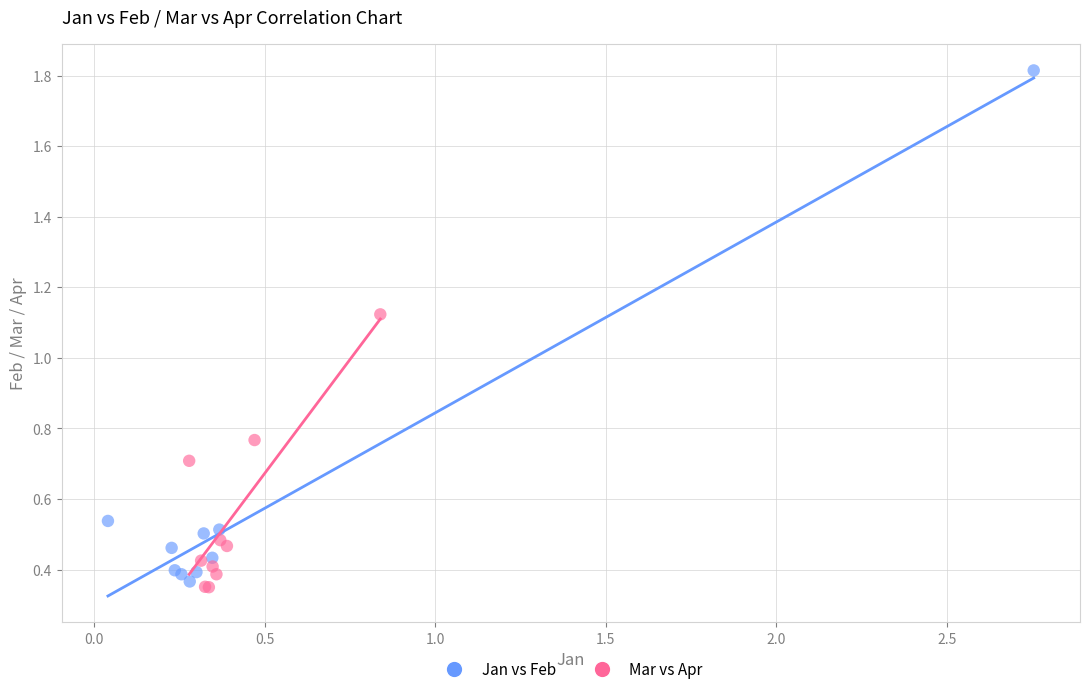

Which series has the widest spread of Y values?

Jan vs Feb